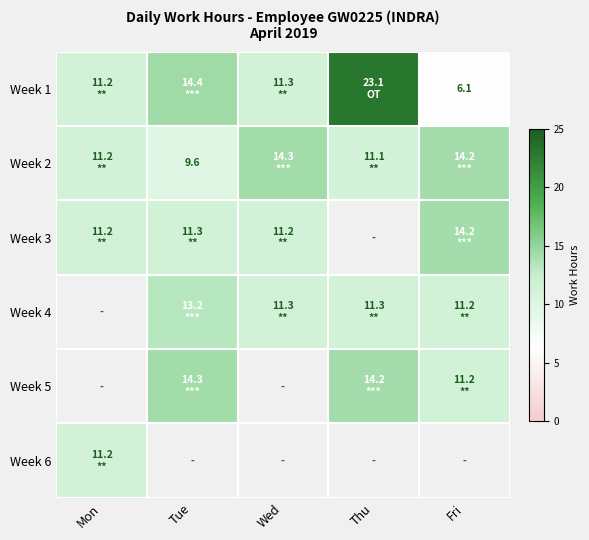

Which series has the largest total across all categories?

Week 1